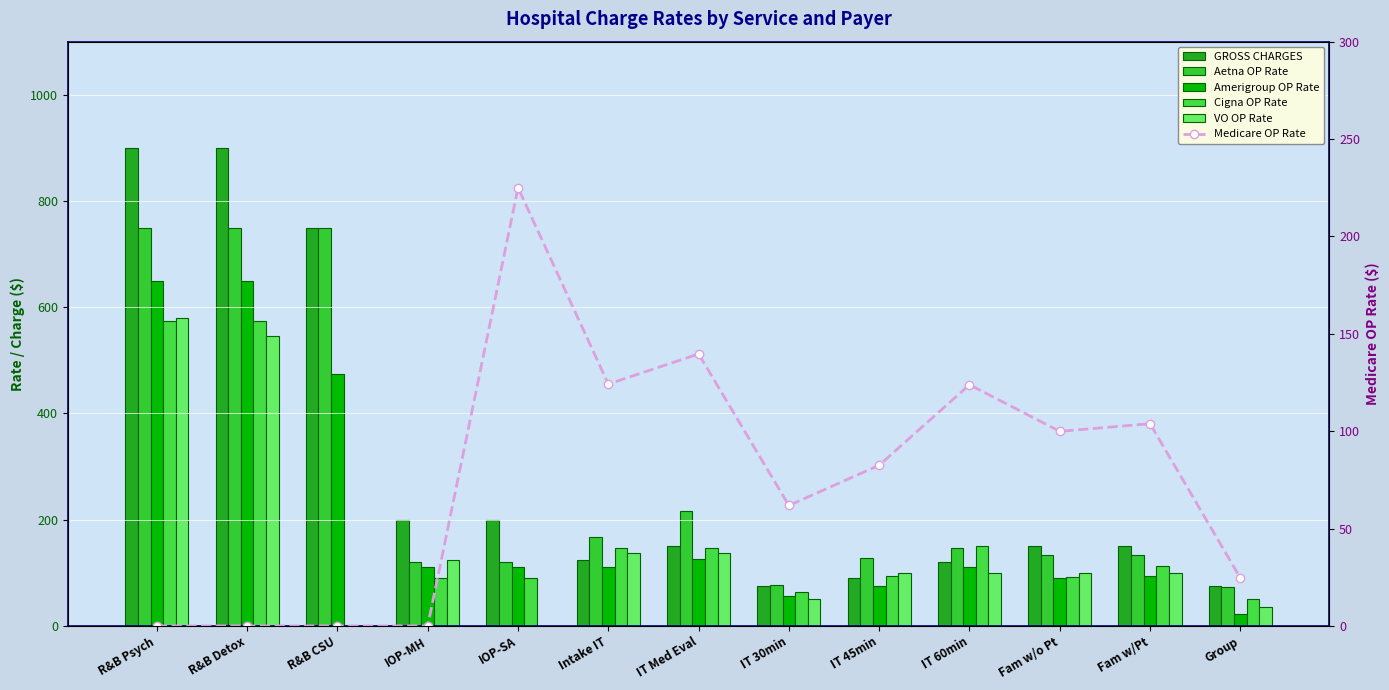

True or false: Amerigroup OP Rate has a value of 74.2 at IT 45min.

True